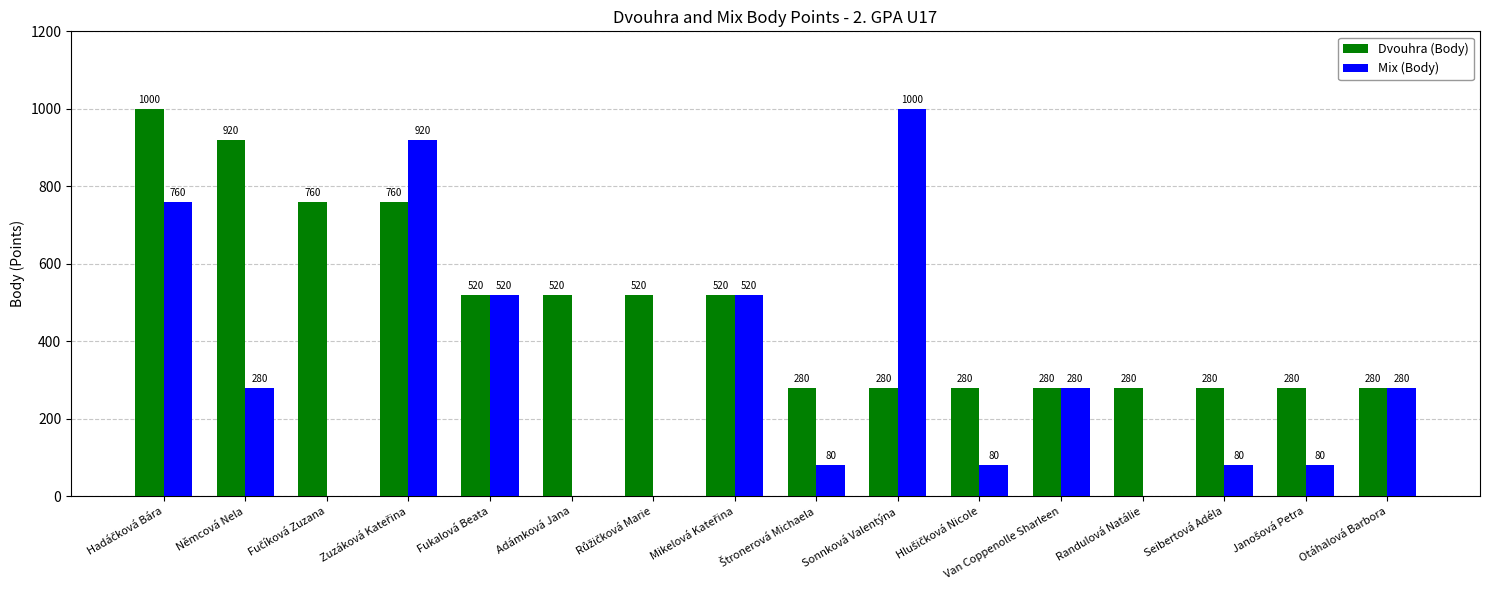

What are all the series names shown in the legend?

Dvouhra (Body), Mix (Body)